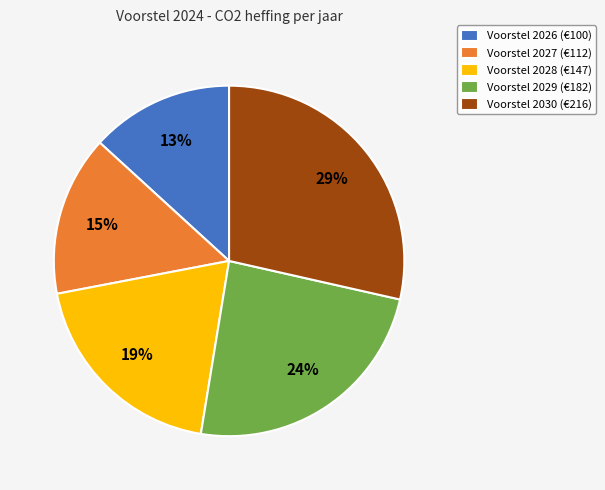

Which has a higher value, Voorstel 2028 (€147) or Voorstel 2026 (€100)?

Voorstel 2028 (€147)